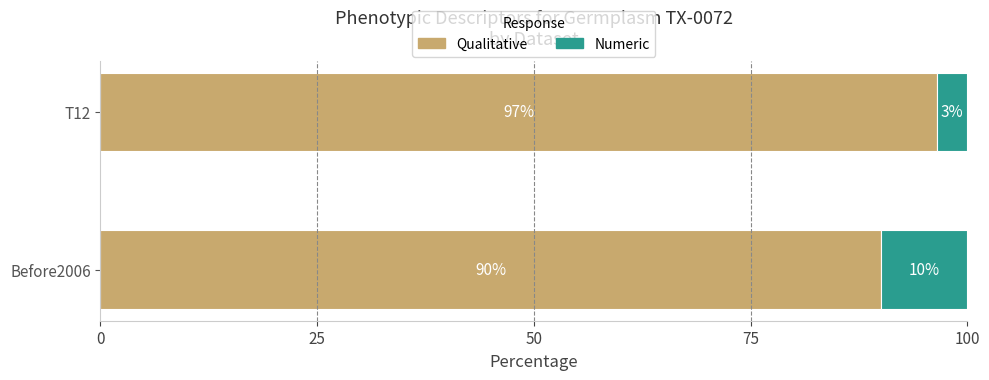

What is the total value across all series at T12?

100.0